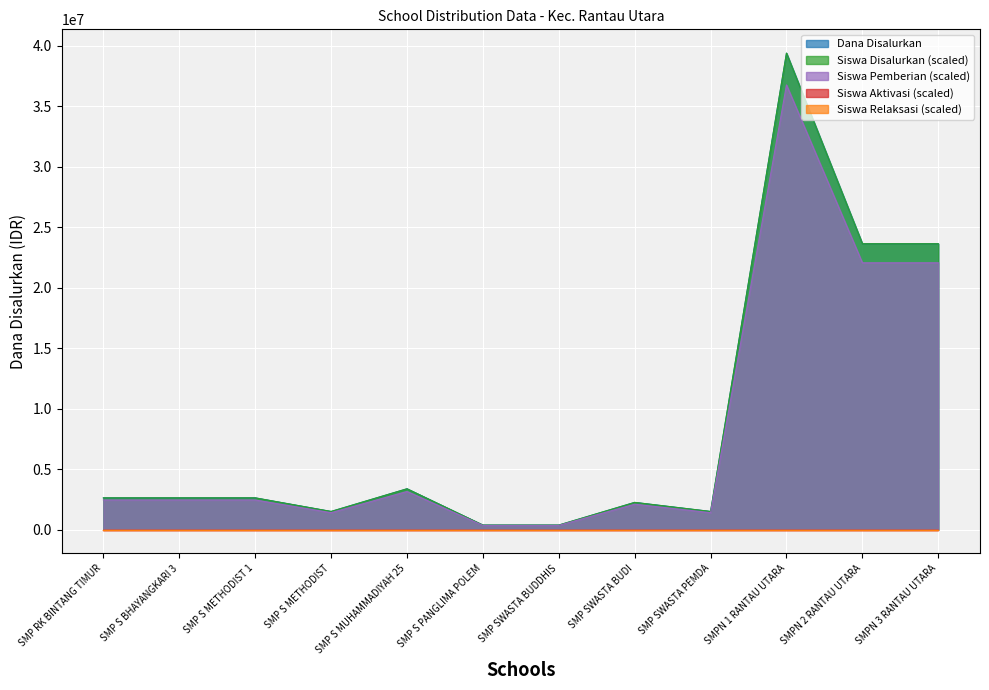

Read the Siswa Pemberian value at SMPN 3 RANTAU UTARA, to the nearest 100.

22050000